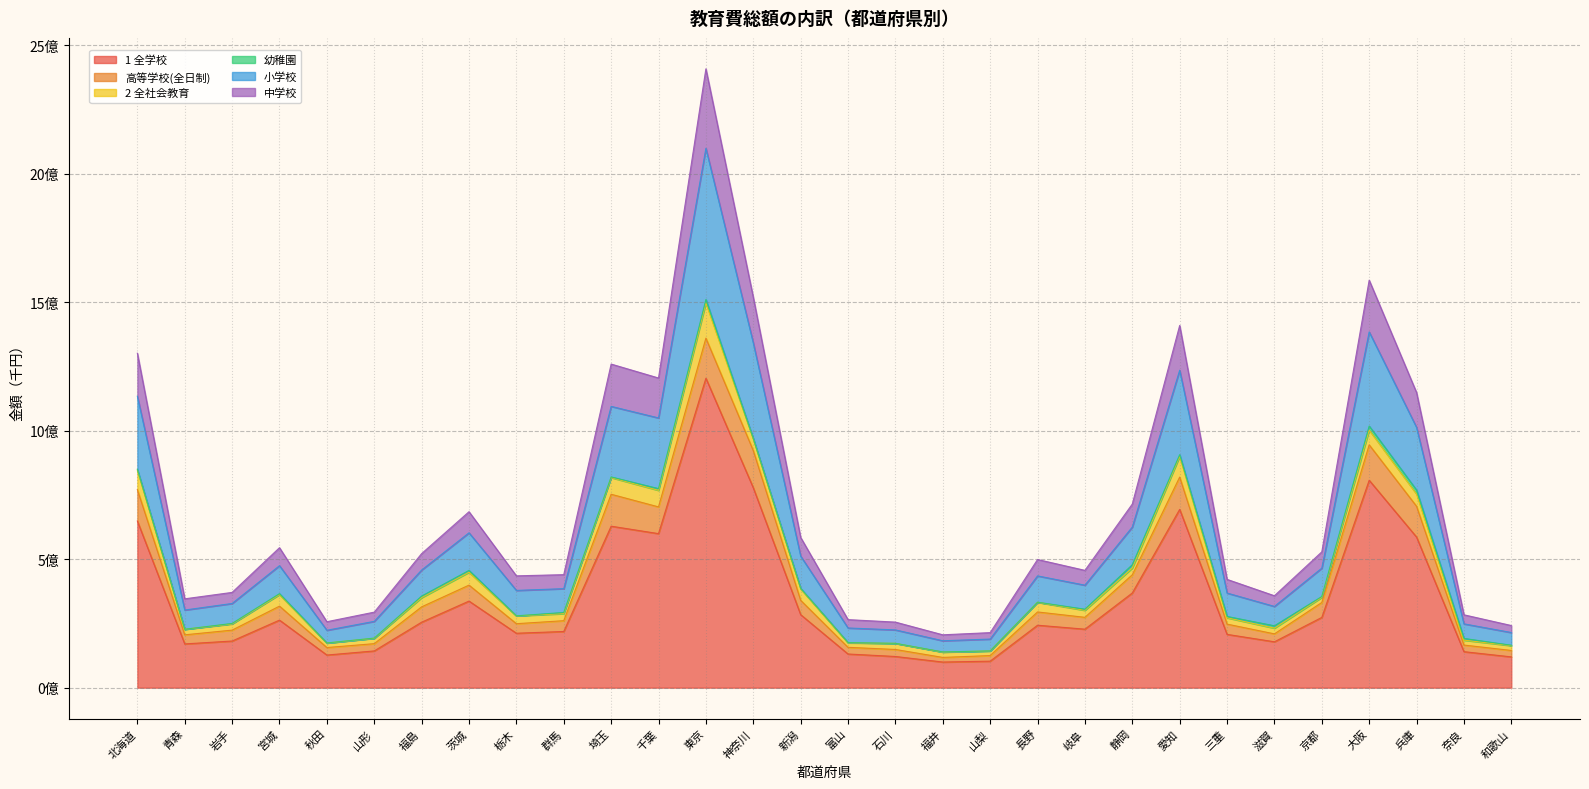

Does the chart have visible grid lines?

Yes